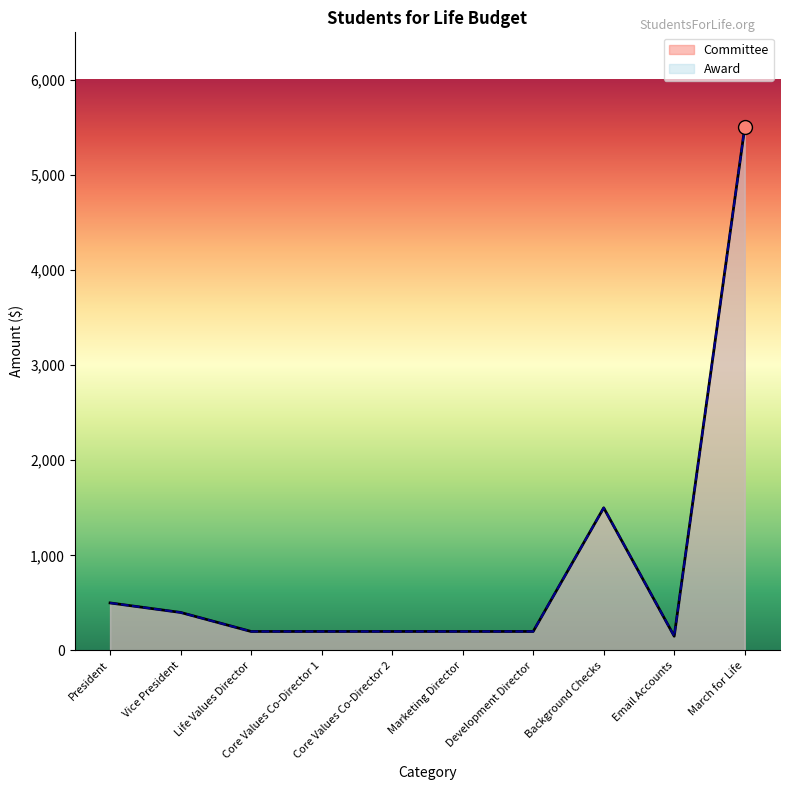

How many values in the Award series exceed 200?

4